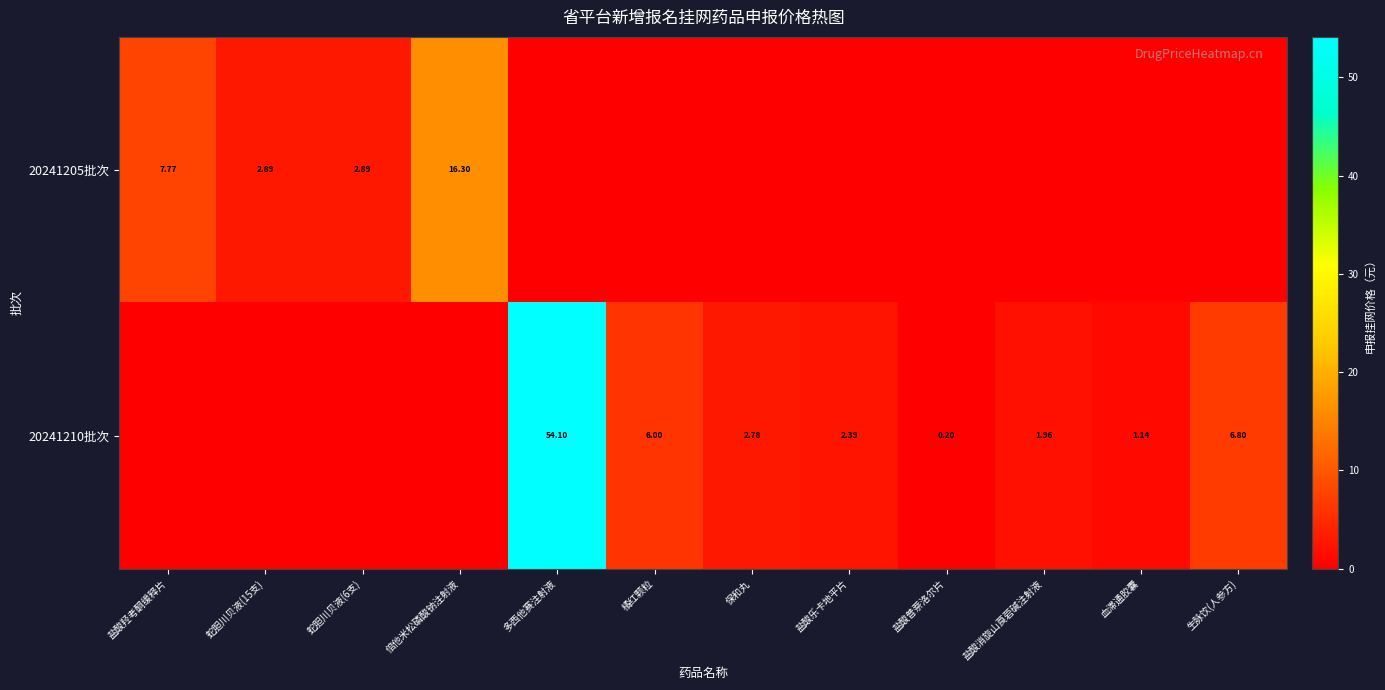

Which series has the largest range (max minus min)?

20241210批次